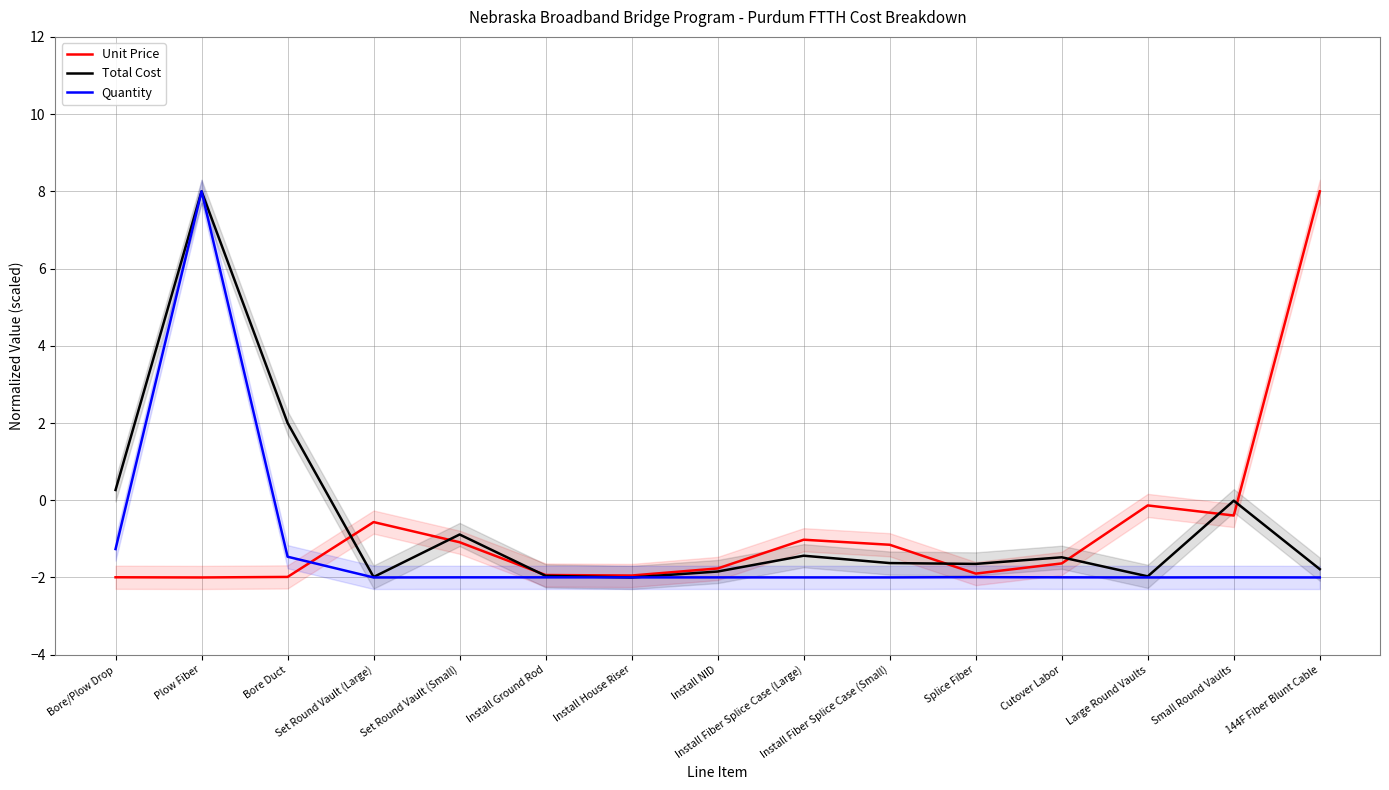

Rank the series by their maximum value, from highest to lowest.

Unit Price, Total Cost, Quantity